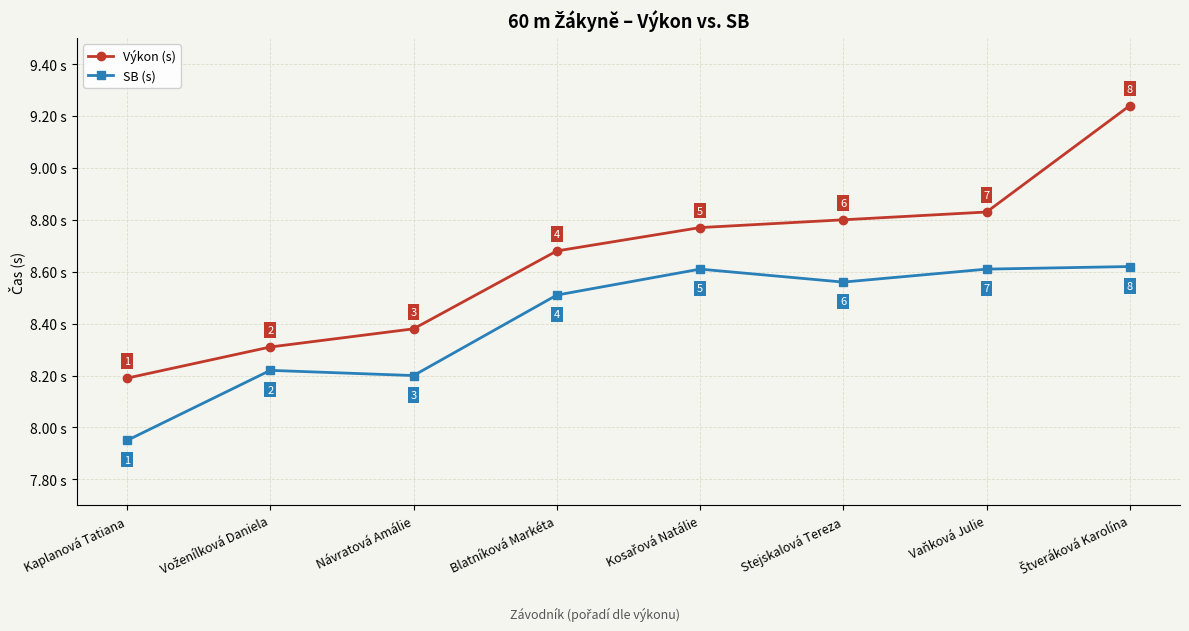

Is the value of SB (s) at Kaplanová Tatiana greater than the value of Výkon (s) at Blatníková Markéta?

No